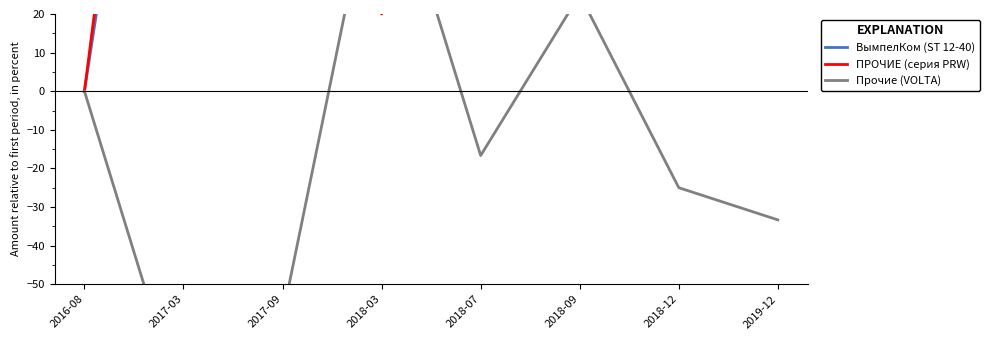

Where is the first local maximum for Прочие (VOLTA)?

2018-03